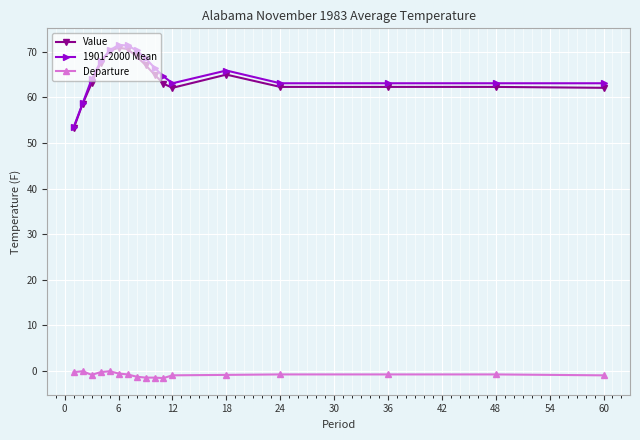

What is the value of the 1901-2000 Mean point at the 12th from the left?

63.1